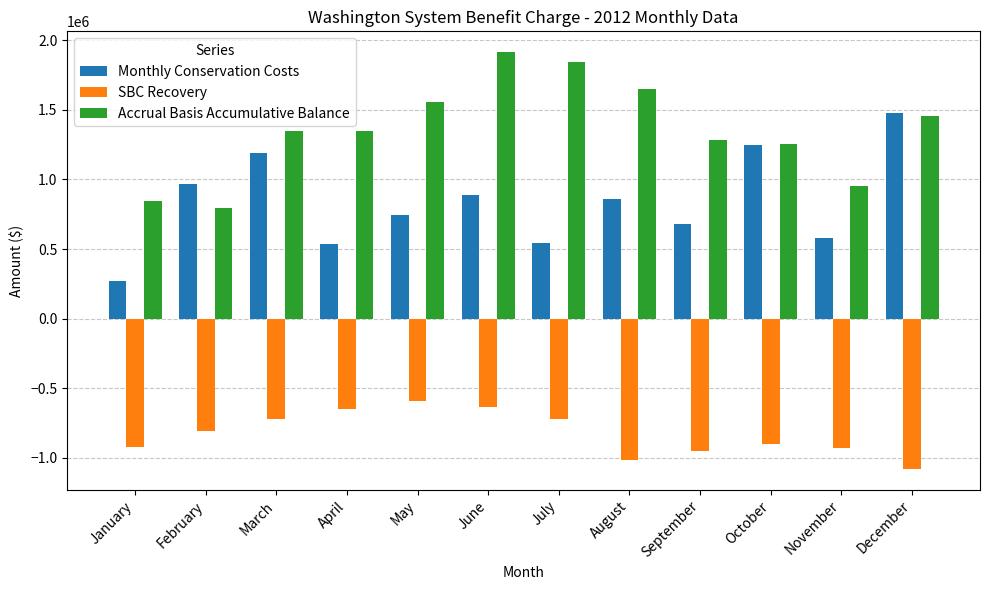

Is it true that Monthly Conservation Costs equals 747333.7 at May?

True